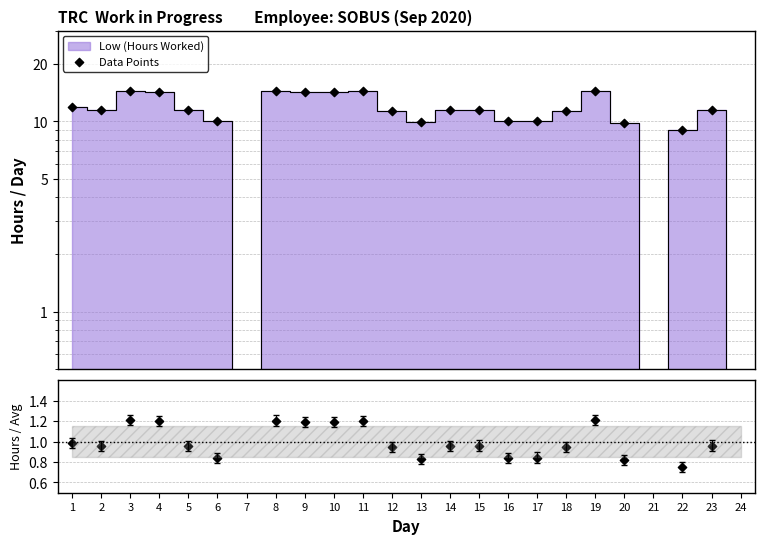

At which category is the sum across all series the highest?

19